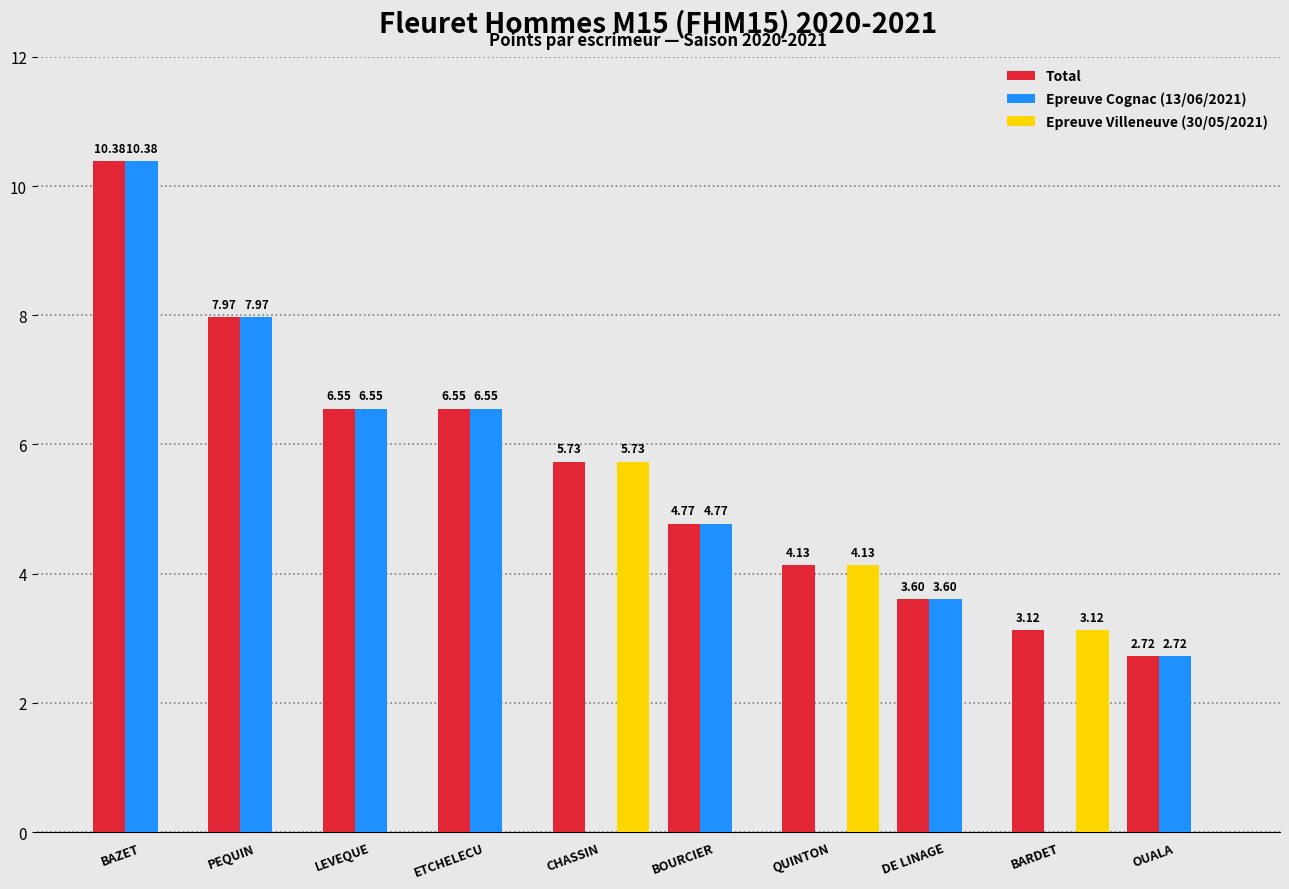

At which label does Epreuve Cognac (13/06/2021) first exceed 4?

BAZET